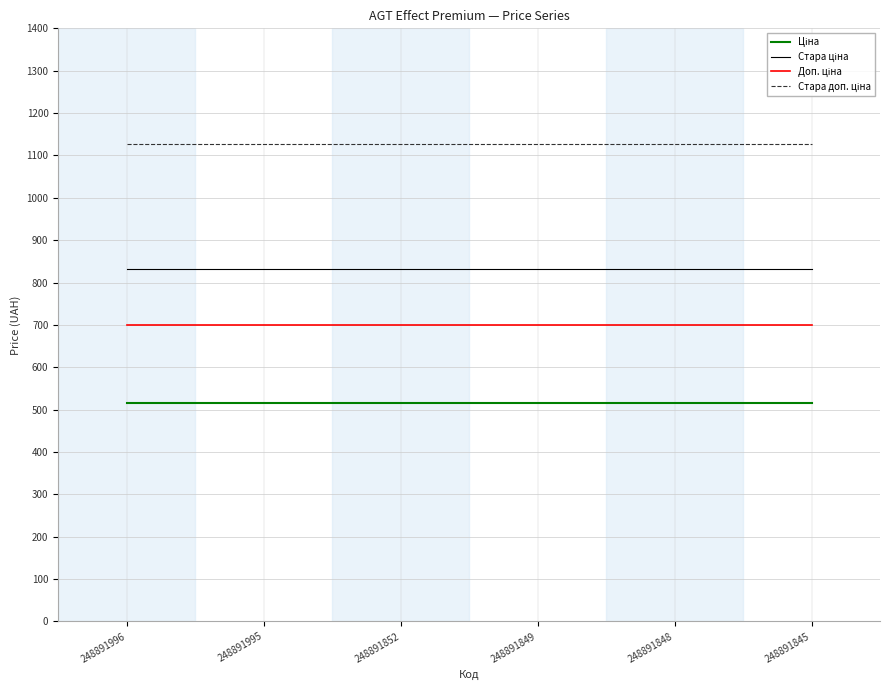

What is the maximum value shown in the chart?

1128.0